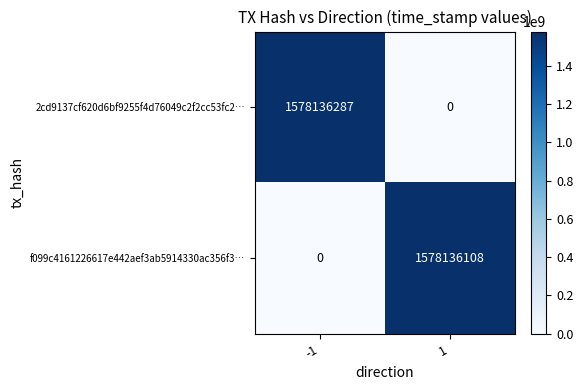

List the series in order of their peak value, highest first.

2cd9137cf620d6bf9255f4d76049c2f2cc53fc2…, f099c4161226617e442aef3ab5914330ac356f3…